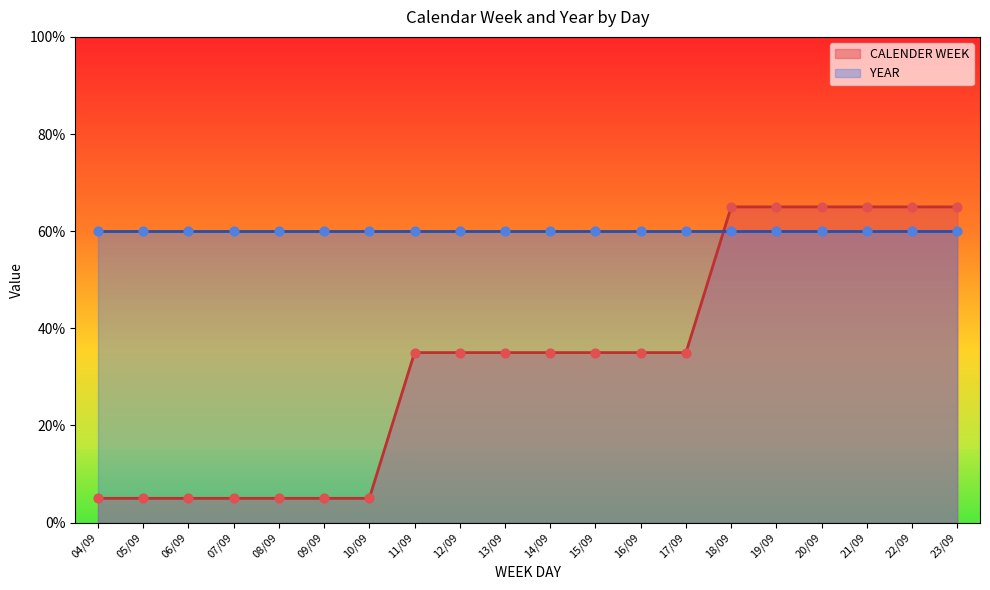

What is the ratio of the value at 20/09 to the value at 18/09?

1.0